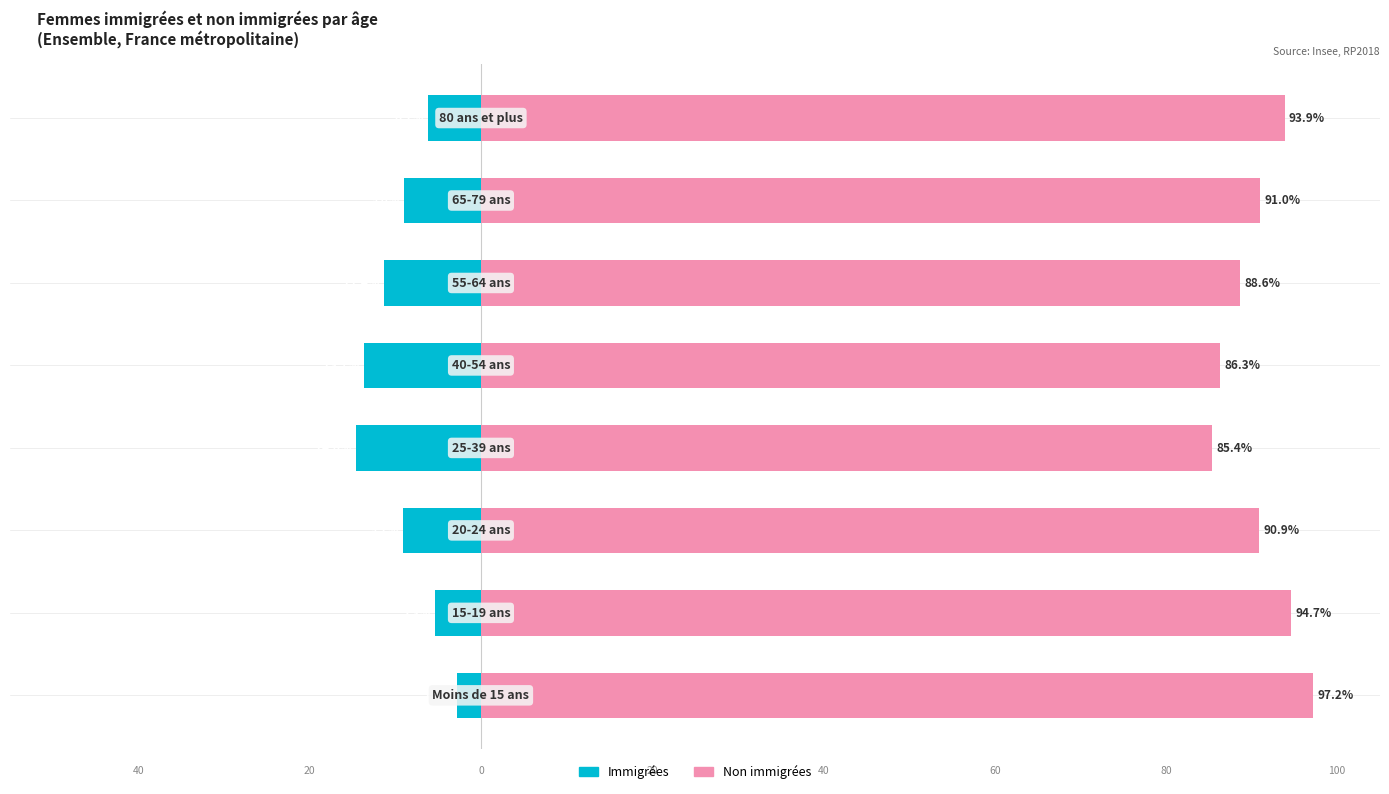

The Non immigrés series shows 133.0 at −60. True or false?

False